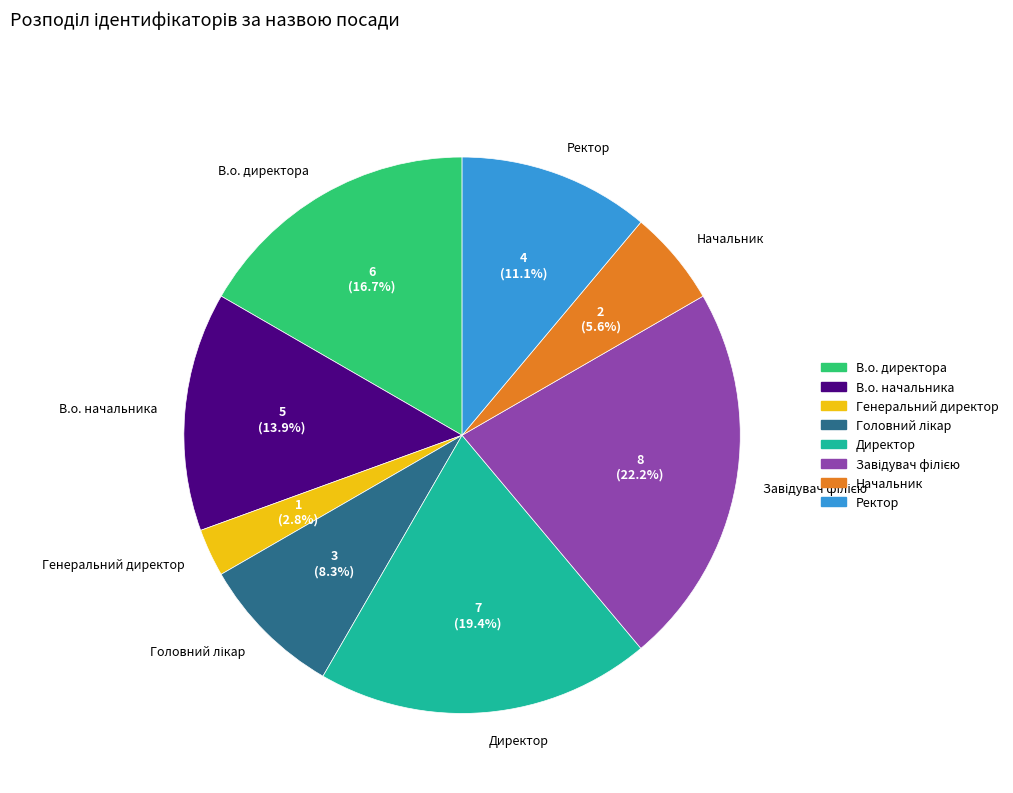

Is the sum of Директор and Генеральний директор greater than half?

No